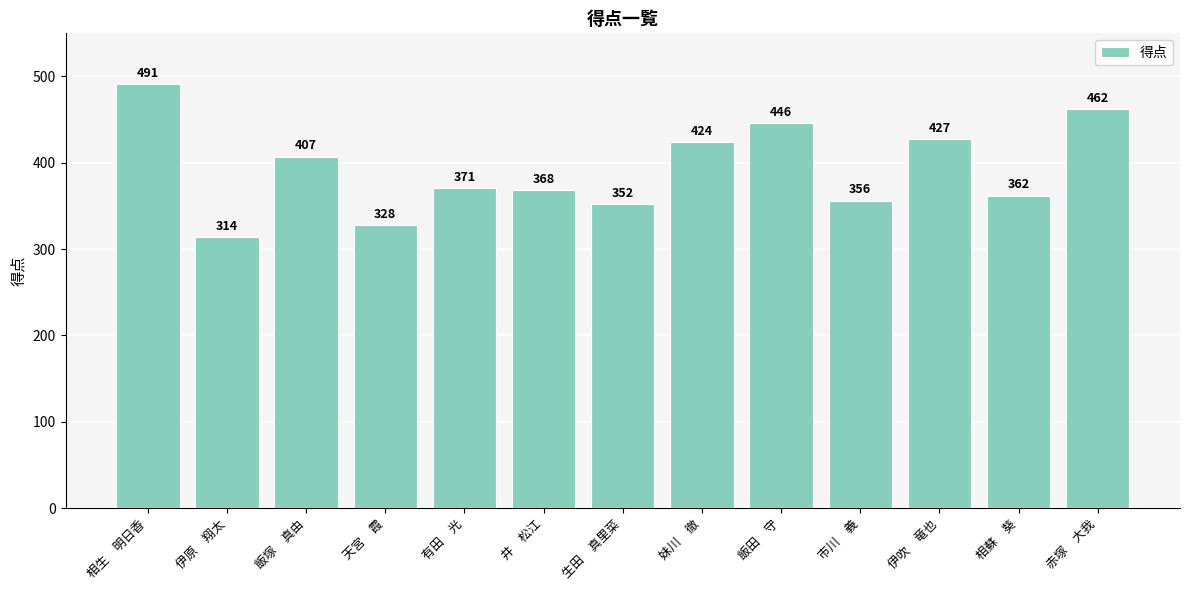

At which label does the data first exceed 371?

相生　明日香